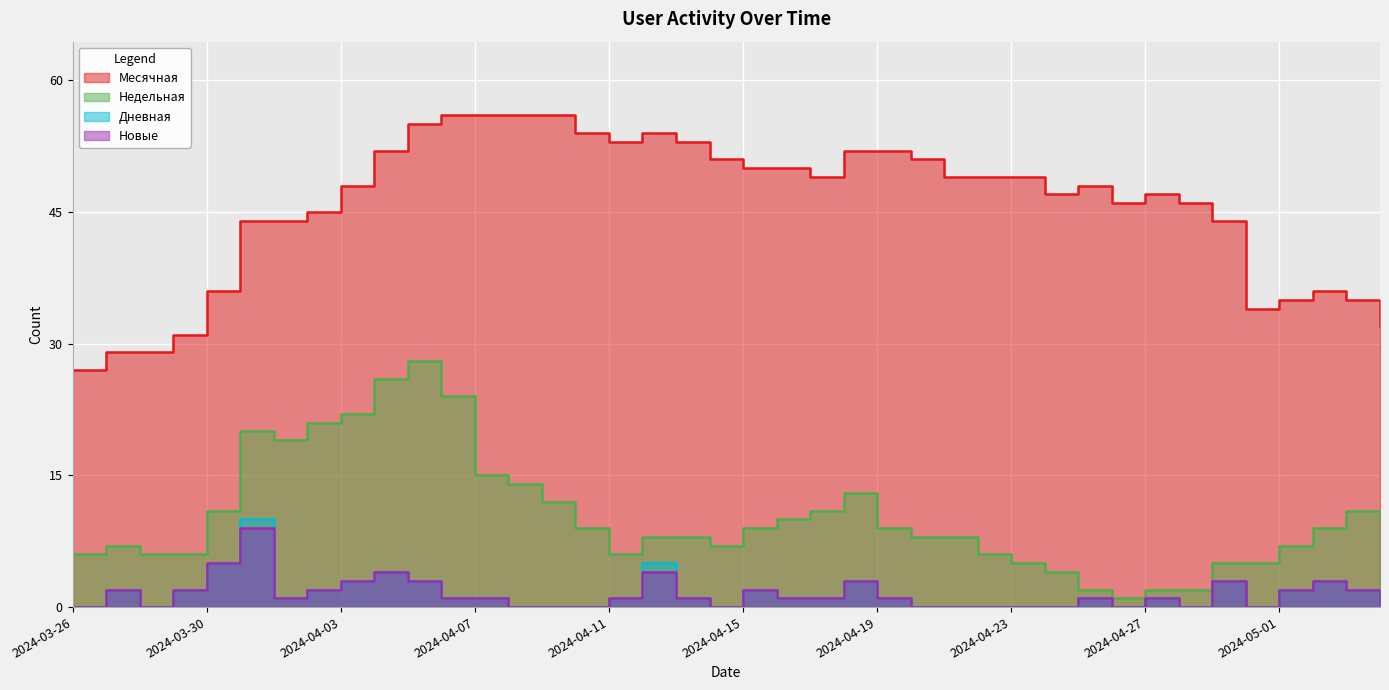

The value of Месячная at 2024-04-18 is 93. True or false?

False